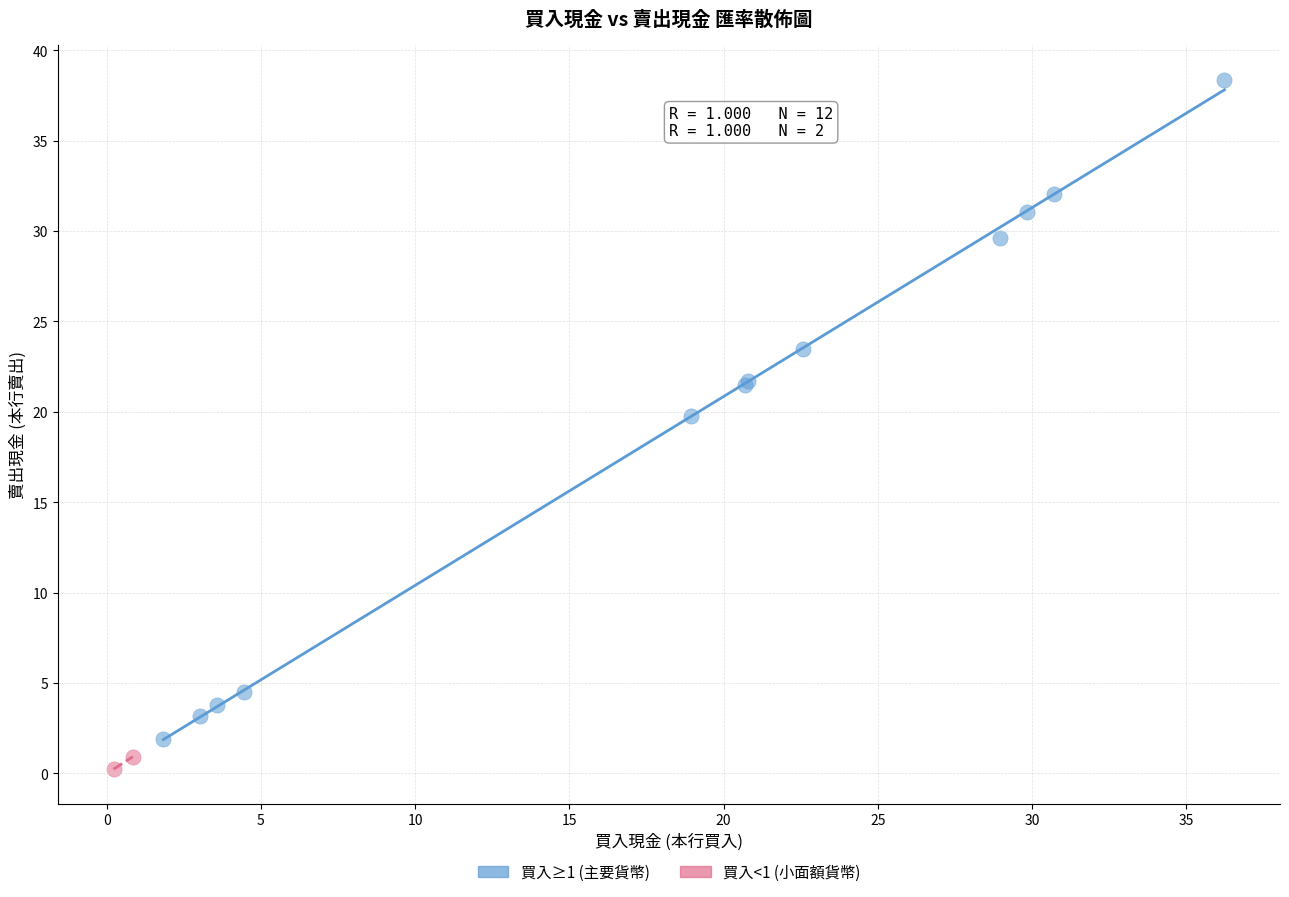

What are all the series names shown in the legend?

買入≥1 (主要貨幣), 買入<1 (小面額貨幣)